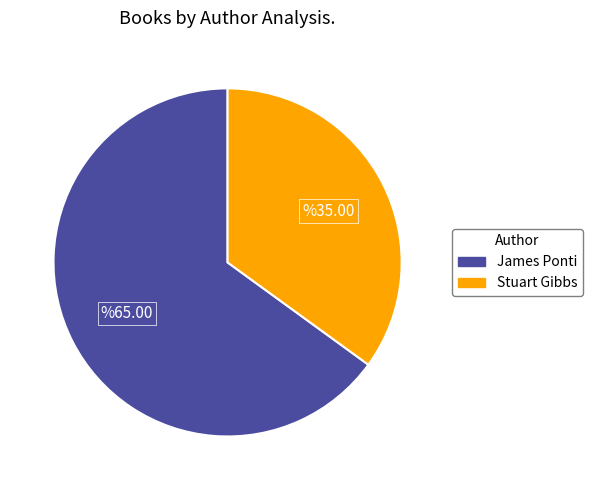

Is there a majority slice in this chart?

Yes